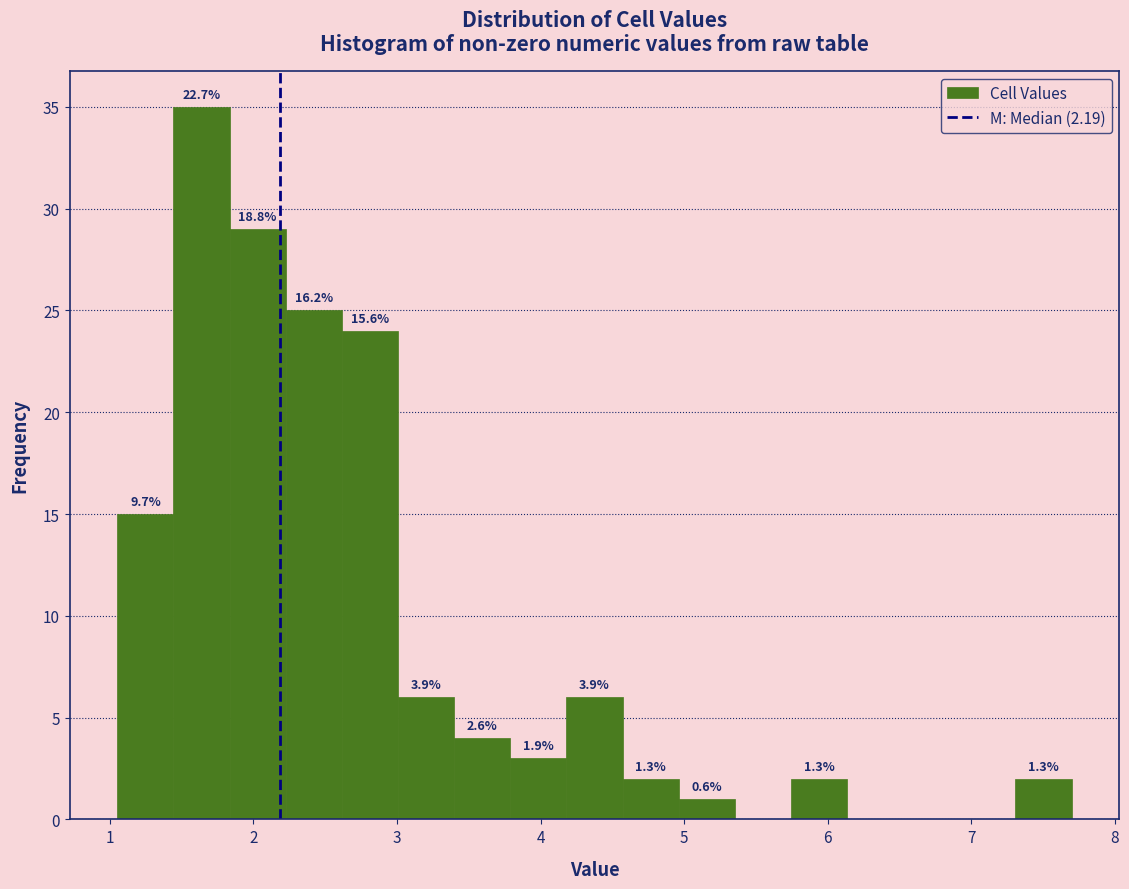

Around what value on the x-axis is the tallest bar? Give the approximate position of its centre, as read against the axis.

1.6